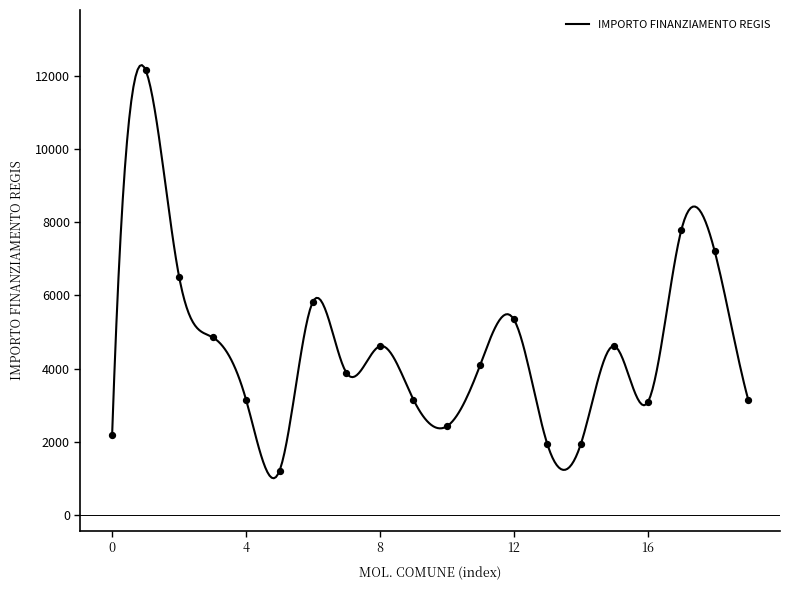

What is the minimum value for IMPORTO FINANZIAMENTO REGIS?

1011.3